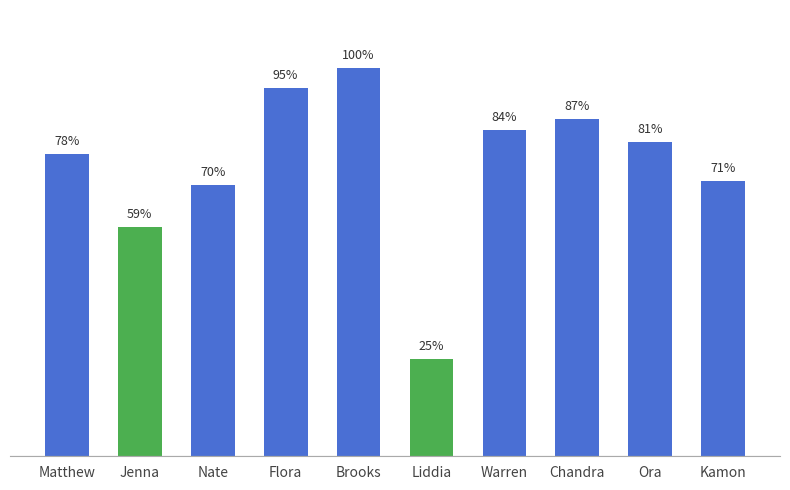

At which category does the chart reach its minimum across all series?

Liddia